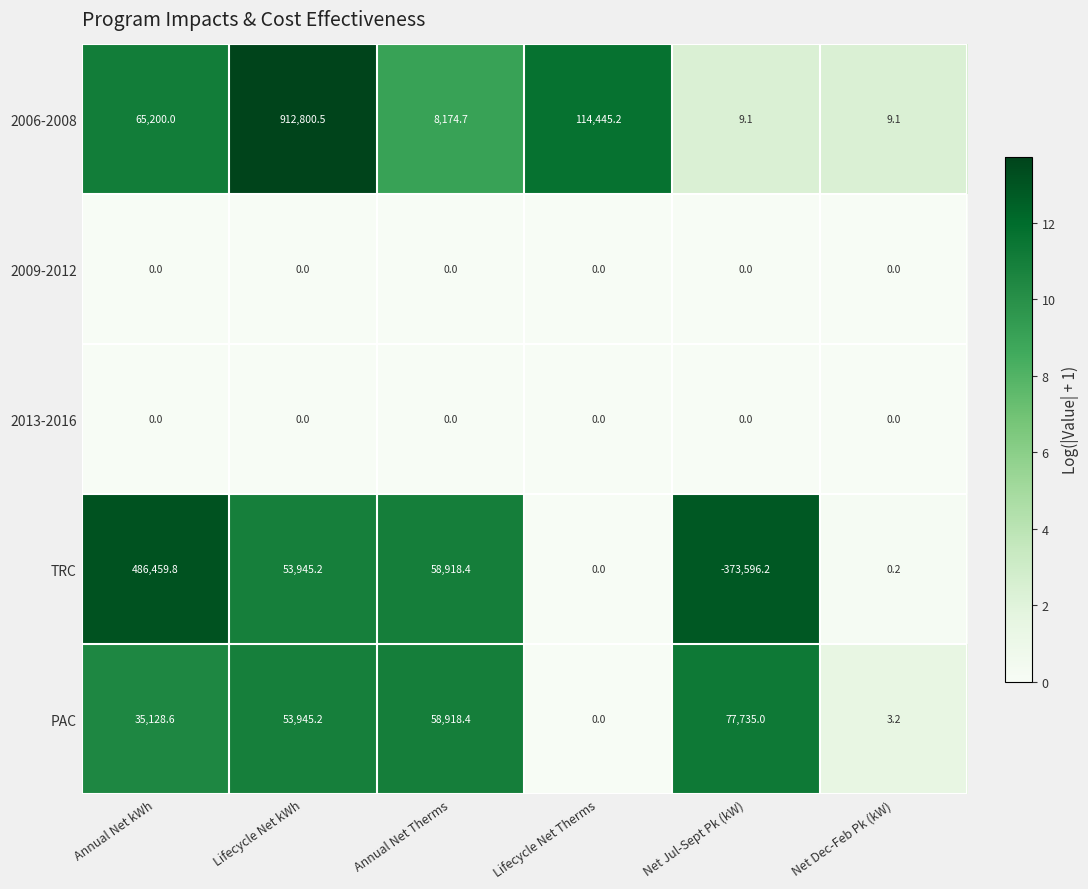

What is the sum of the PAC values at Annual Net kWh and Annual Net Therms?

94047.0